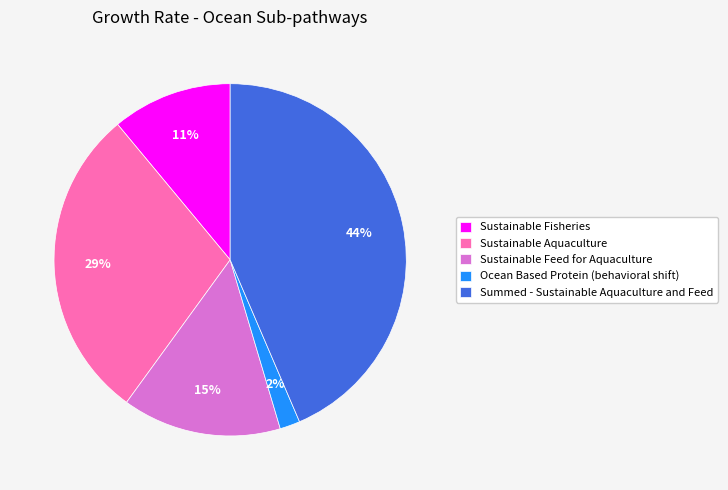

Is it true that Sustainable Feed for Aquaculture is 22% of the pie?

False